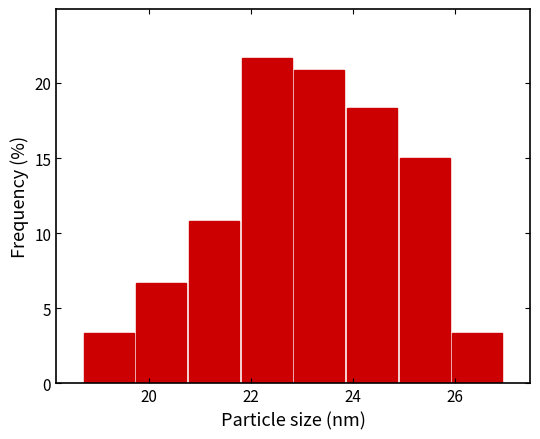

How tall is the bar that spans 23.8 to 24.8 on the x-axis? Neither the bar edges nor the heights are printed on the chart, so give them approximately, as read against the axes.

18.5